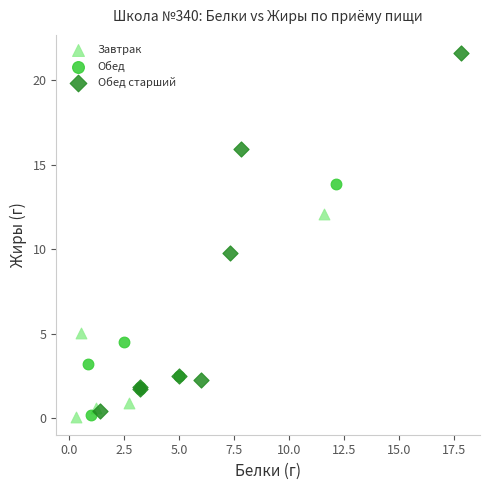

Which series has the widest spread of Y values?

Обед старший